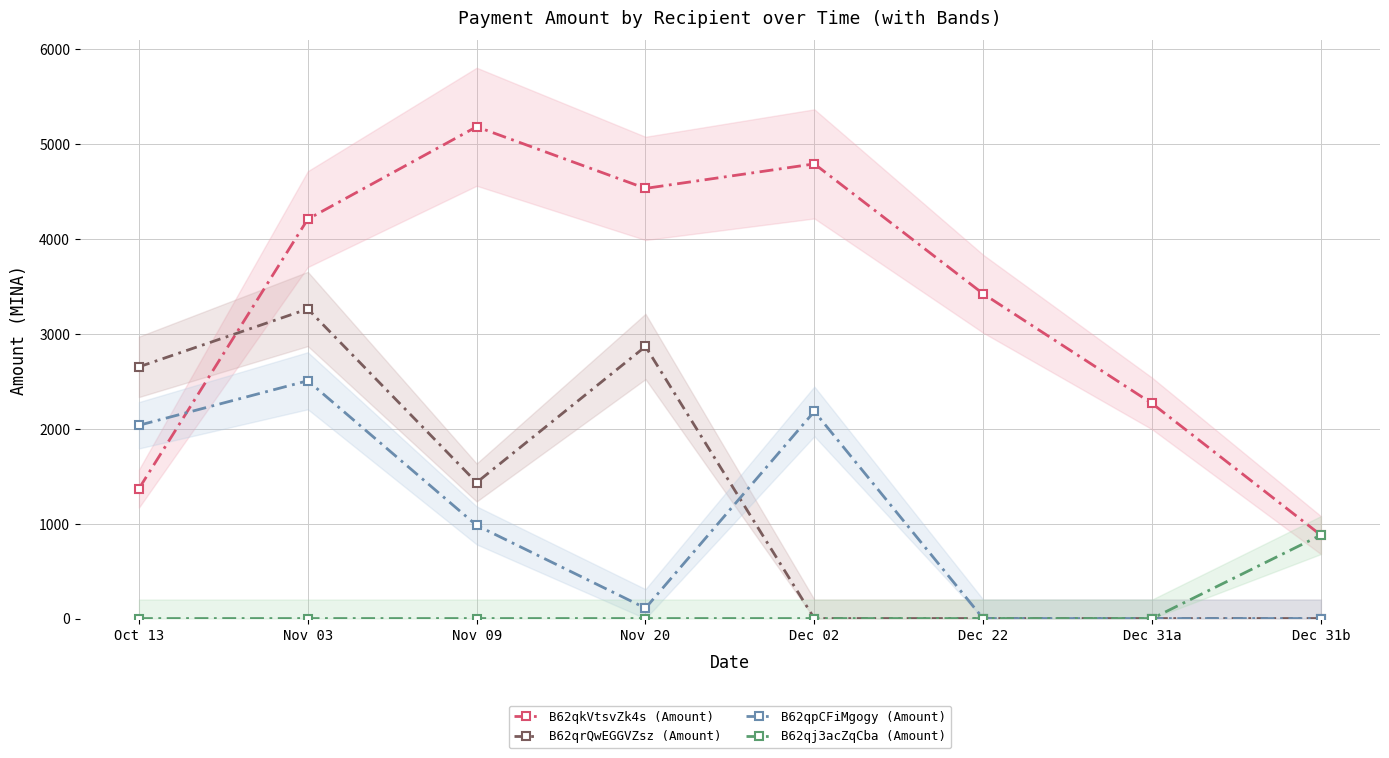

What is the label of the 1st point from the right?

Dec 31b